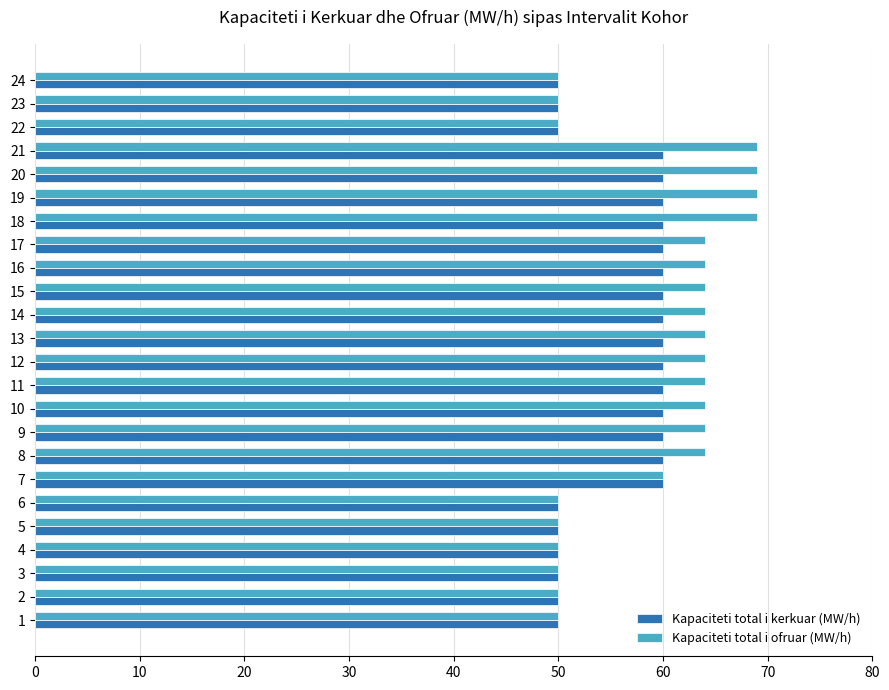

Rank the series at 17 from highest to lowest value.

Kapaciteti total i ofruar (MW/h), Kapaciteti total i kerkuar (MW/h)